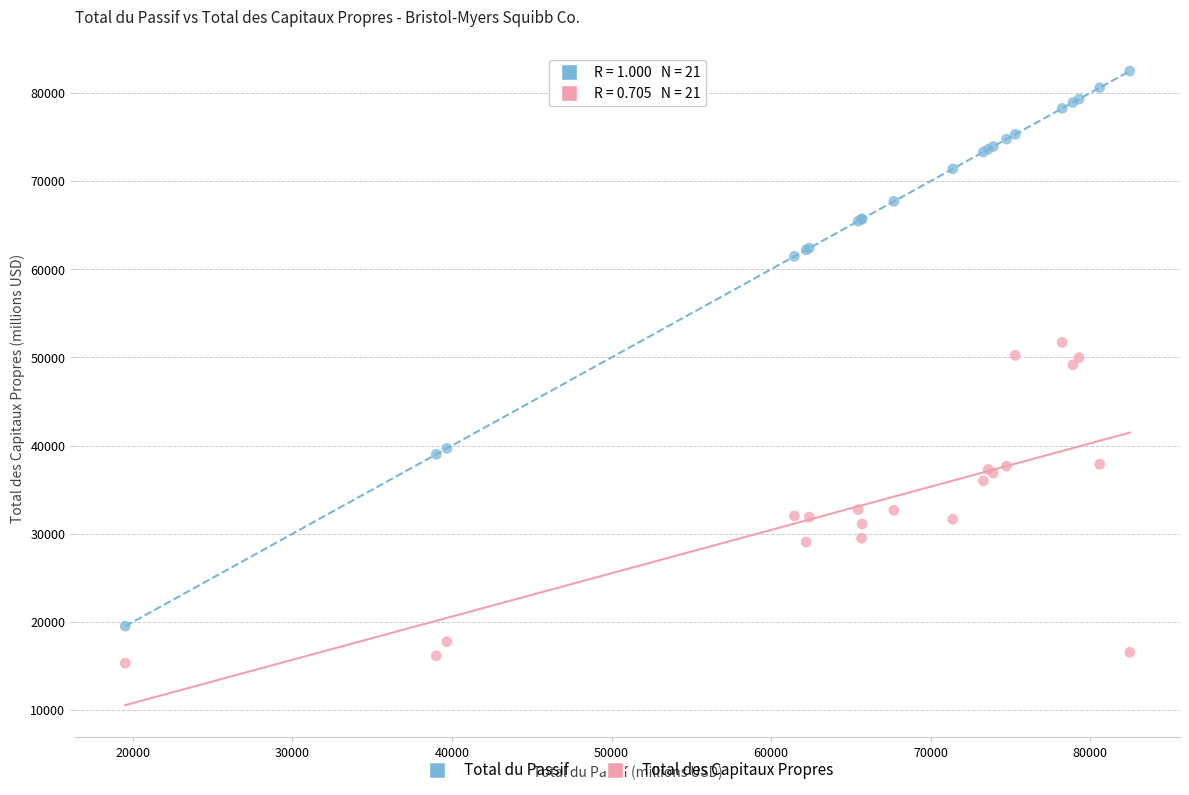

Which series contains the highest Y value?

Total du Passif